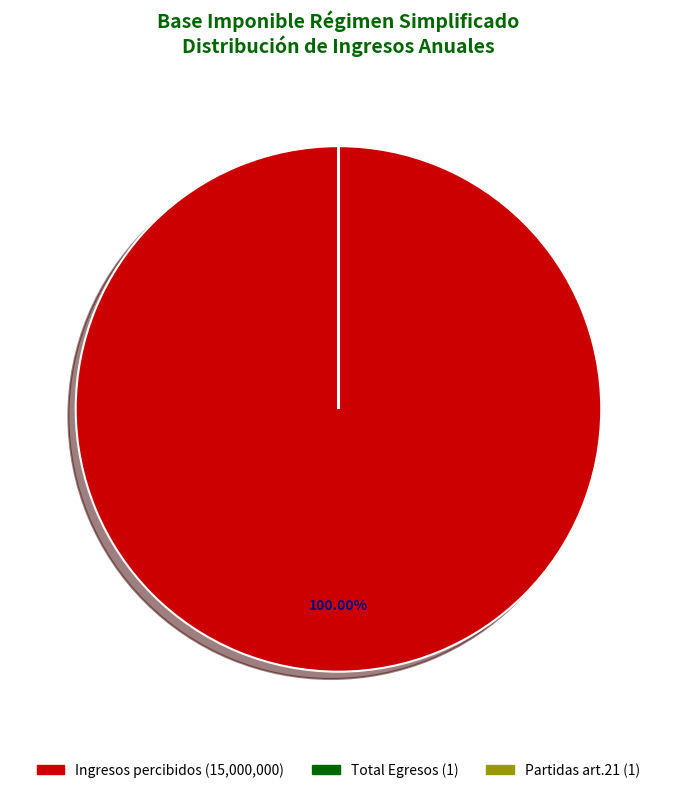

Does Ingresos percibidos (15,000,000) account for over 50% of the chart?

Yes